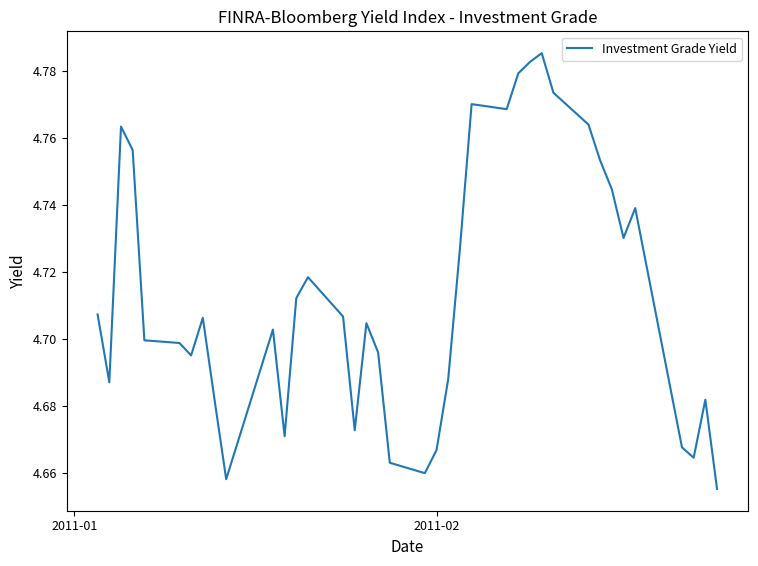

Does the chart have visible grid lines?

No